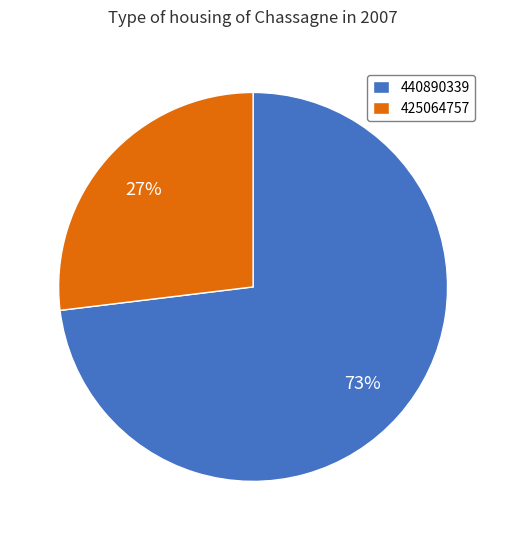

How many segments does this pie chart have?

2